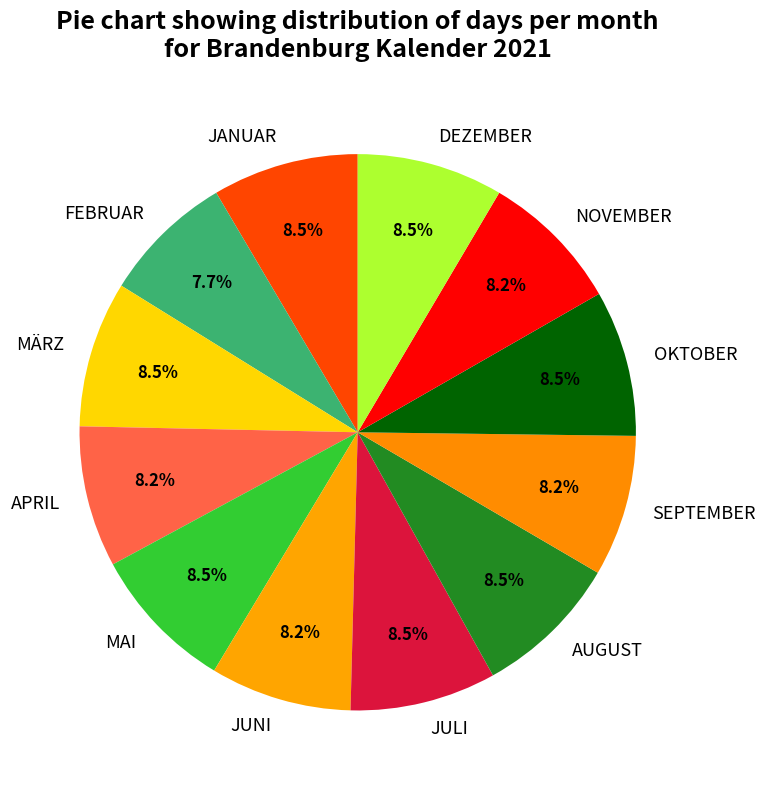

Is there any slice that represents more than half of the pie?

No